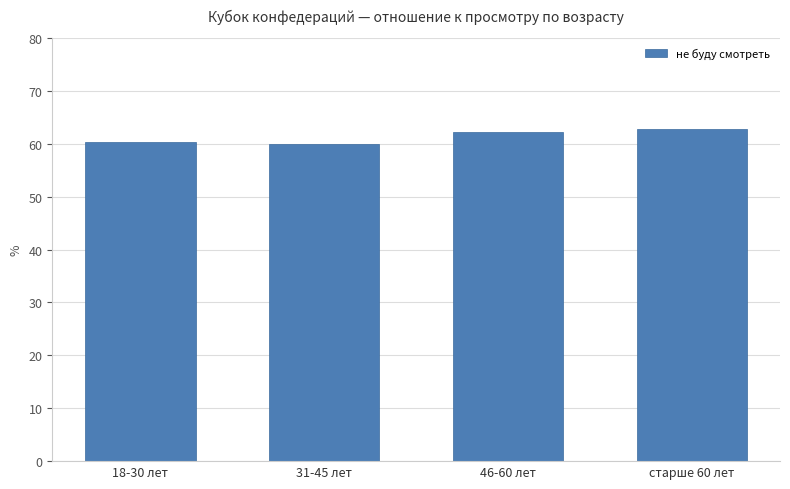

Reading left to right, what are all the values shown in this chart?

60.4	60.0	62.2	62.7